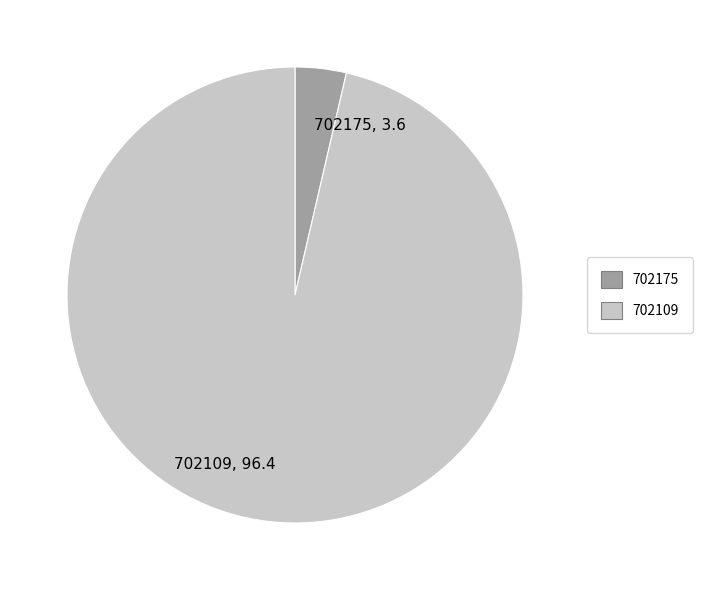

How many segments does this pie chart have?

2